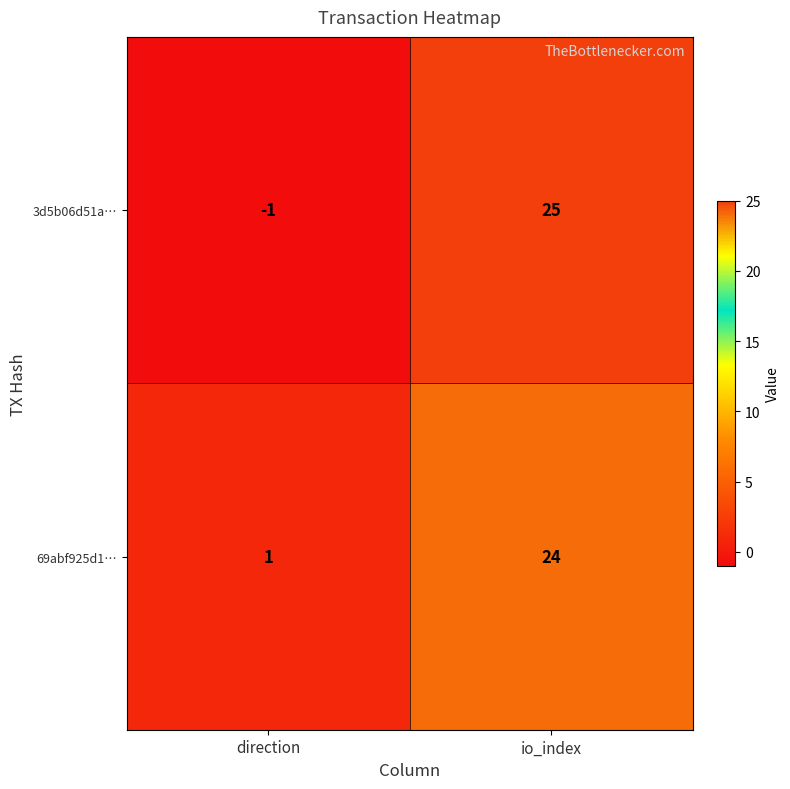

Which series has the largest range (max minus min)?

3d5b06d51a…